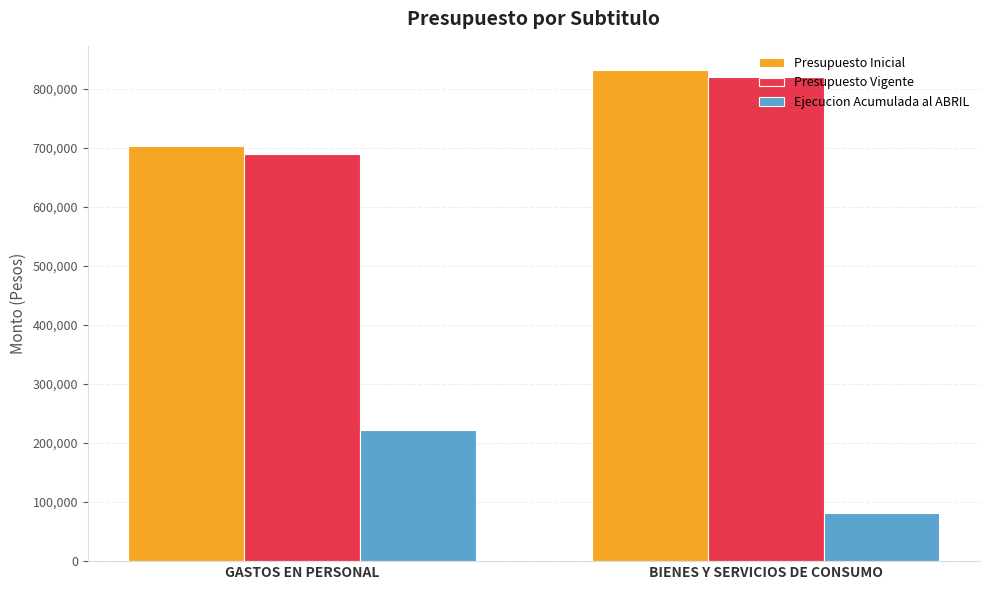

Reading right to left, list all the values displayed in this chart.

Presupuesto Inicial: BIENES Y SERVICIOS DE CONSUMO=831418	GASTOS EN PERSONAL=702853
Presupuesto Vigente: BIENES Y SERVICIOS DE CONSUMO=820124	GASTOS EN PERSONAL=690053
Ejecucion Acumulada al ABRIL: BIENES Y SERVICIOS DE CONSUMO=80938	GASTOS EN PERSONAL=221819